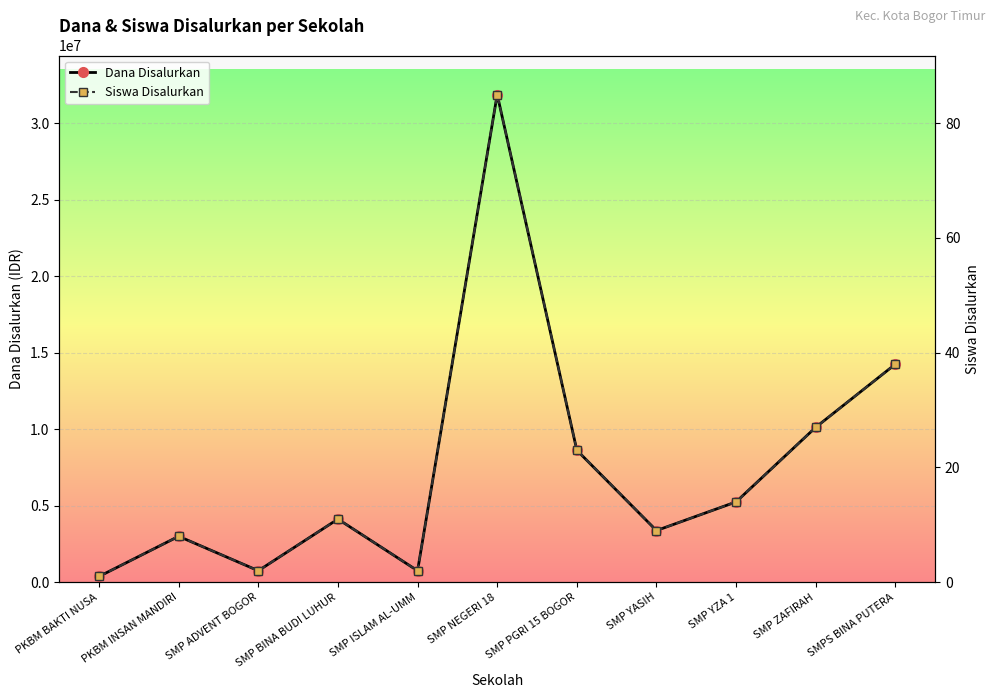

At SMP YZA 1, list the series in order from largest to smallest.

Dana Disalurkan, Siswa Disalurkan